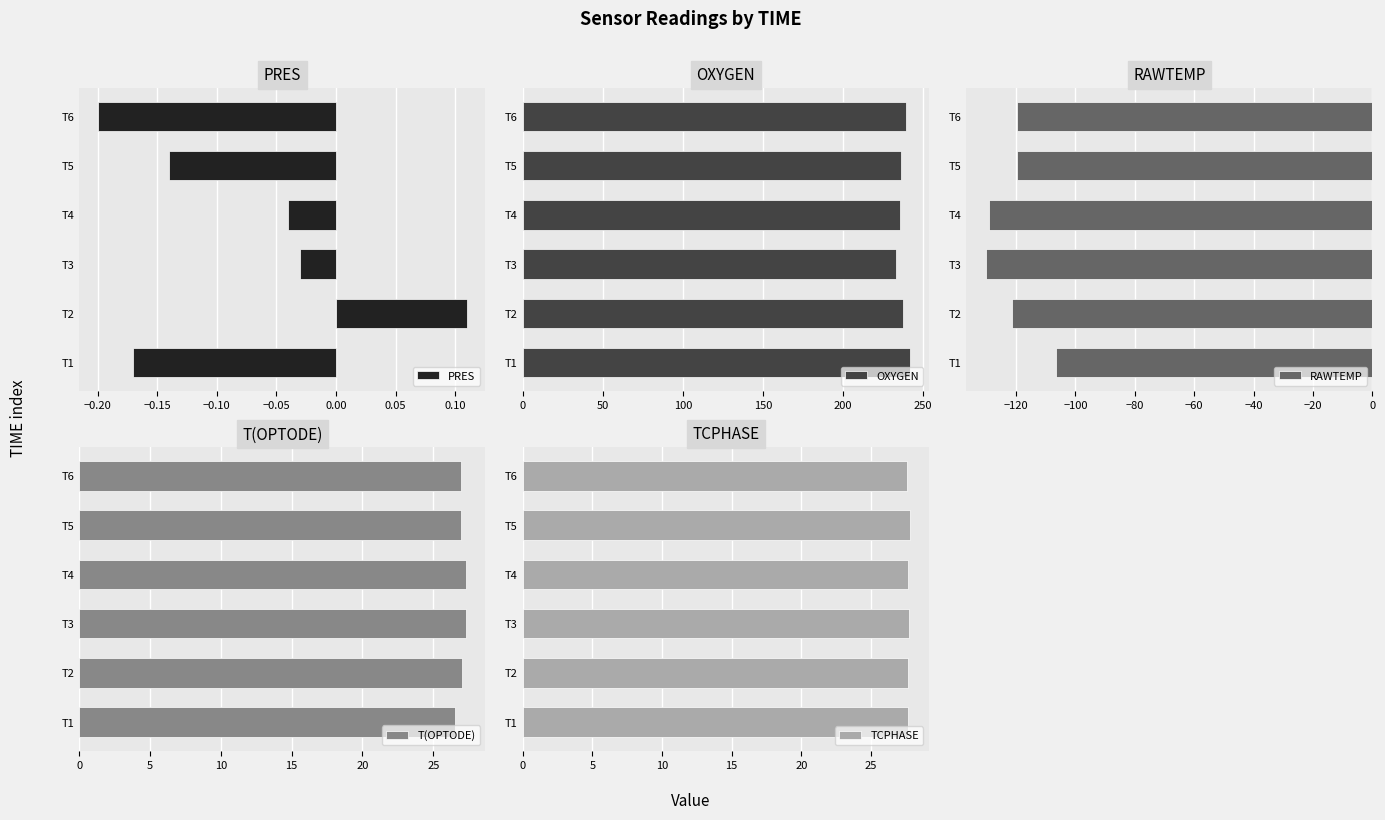

At which label is PRES closest to 0?

T3